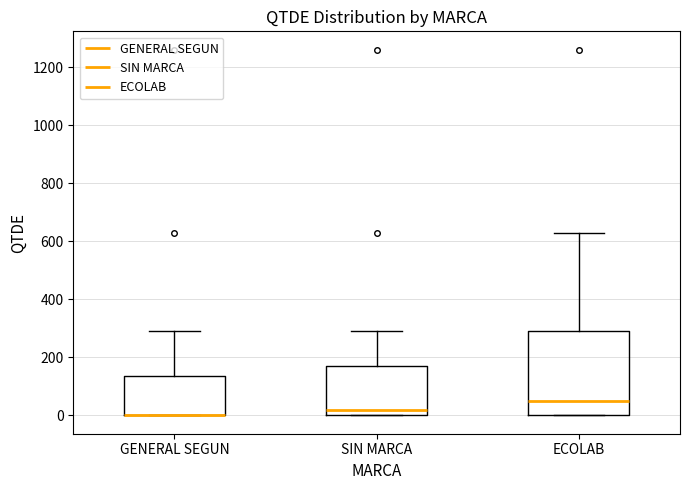

Reading left to right, transcribe this box plot: for each box, give where its median line is, the range the box spans, and where its two whiskers end, as read against the y-axis. The values are not printed on the chart, so give them approximately, as read against the axis.

GENERAL SEGUN: median 0 (drawn on the box's lower edge), box 0 to 140, whiskers 0 to 300
SIN MARCA: median 20, box 0 to 180, whiskers 0 to 300
ECOLAB: median 40, box 0 to 300, whiskers 0 to 640